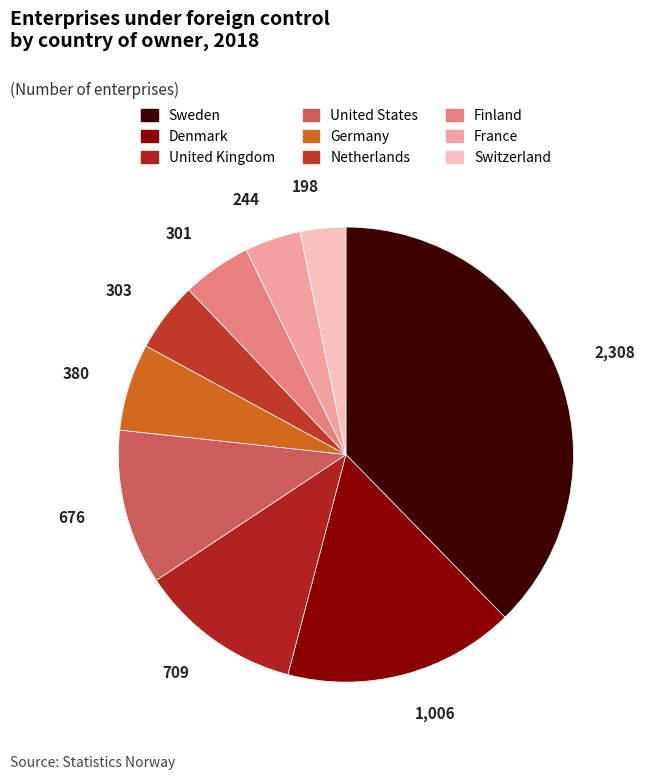

To the nearest percent, what is the combined percentage of Sweden and Switzerland?

41%